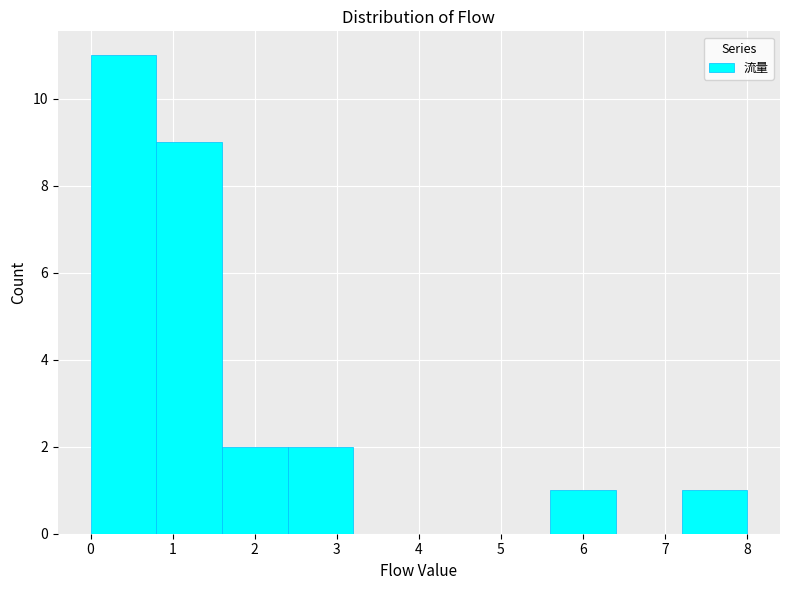

Over which range of the x-axis is the bar tallest?

0.0 to 0.8